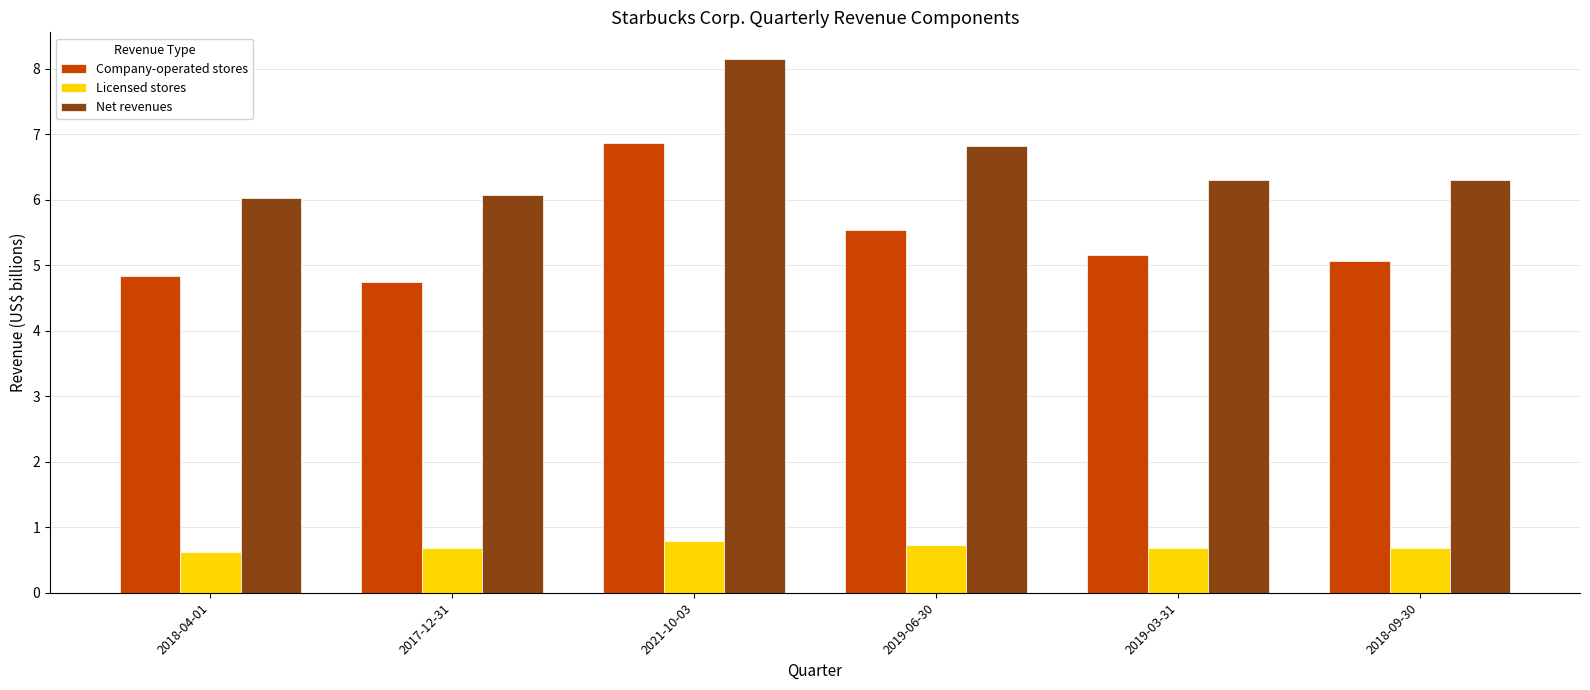

Reading left to right, list all the values displayed in this chart.

Company-operated stores: 4.8	4.7	6.9	5.5	5.2	5.1
Licensed stores: 0.6	0.7	0.8	0.7	0.7	0.7
Net revenues: 6.0	6.1	8.1	6.8	6.3	6.3